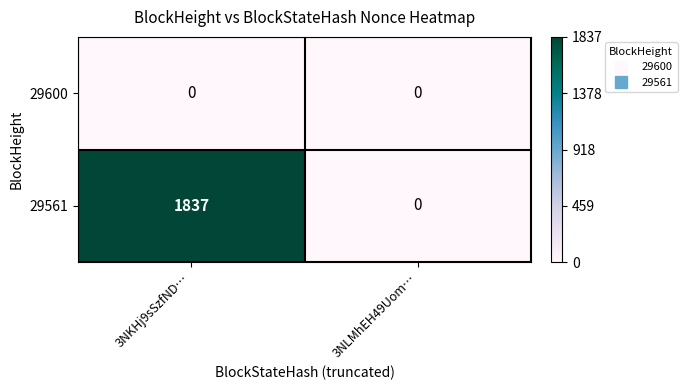

How many categories are shown in the chart?

2